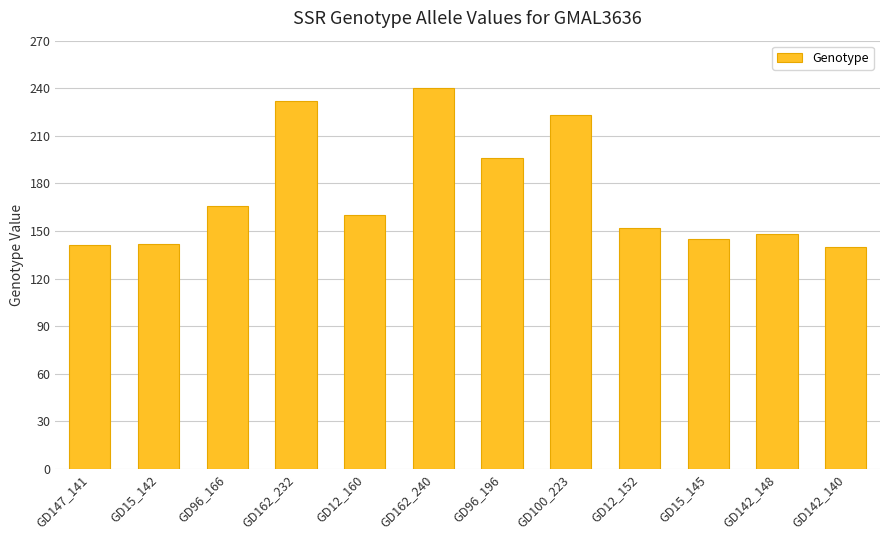

Where does the data first go above 160?

GD96_166